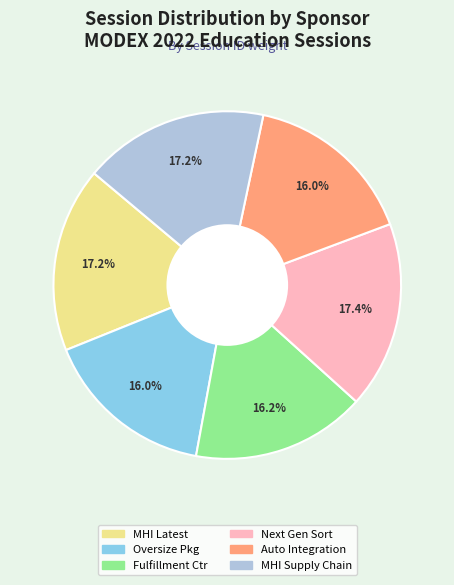

Is there a majority slice in this chart?

No